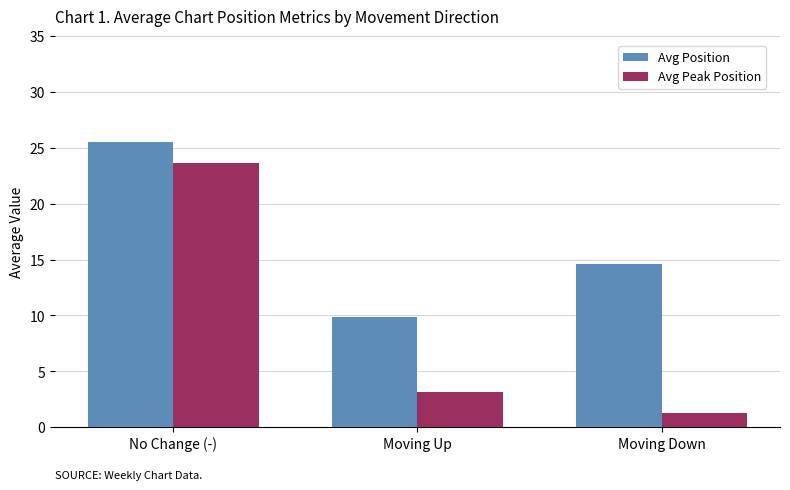

At which label is Avg Peak Position closest to 12?

Moving Up